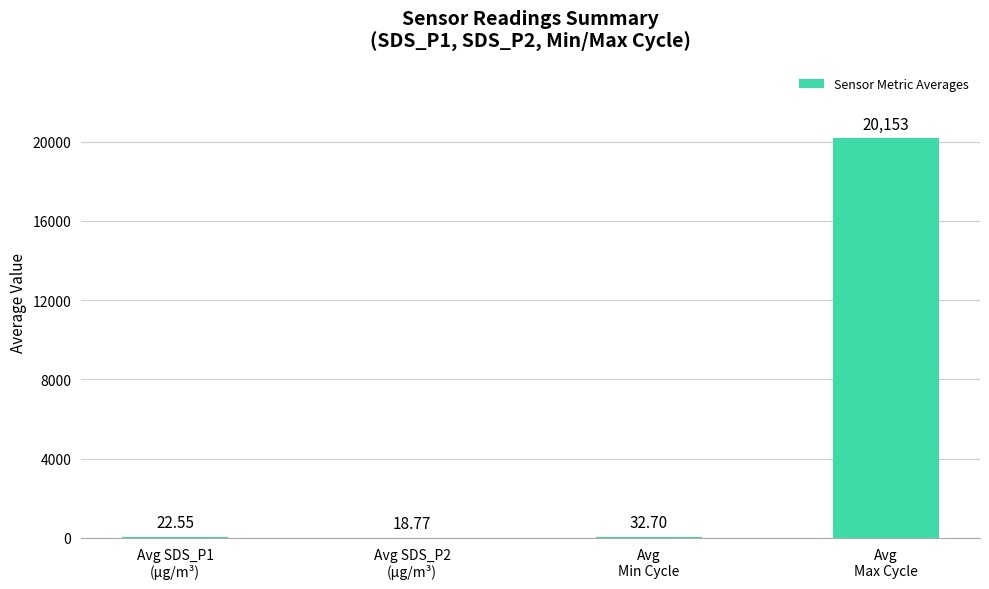

How many data points are above 32?

2